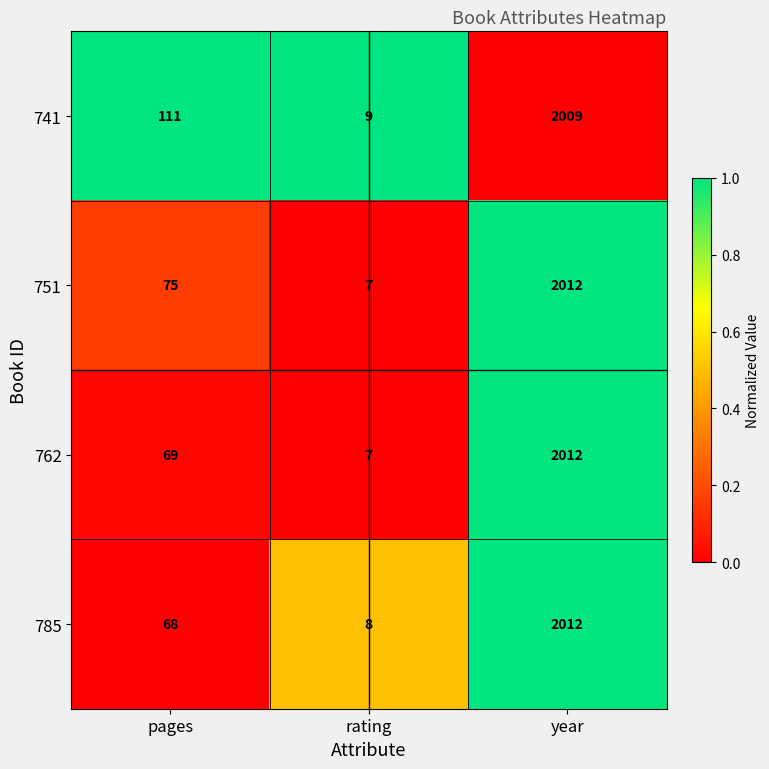

What is the sum of the 741 values at rating and year?

2018